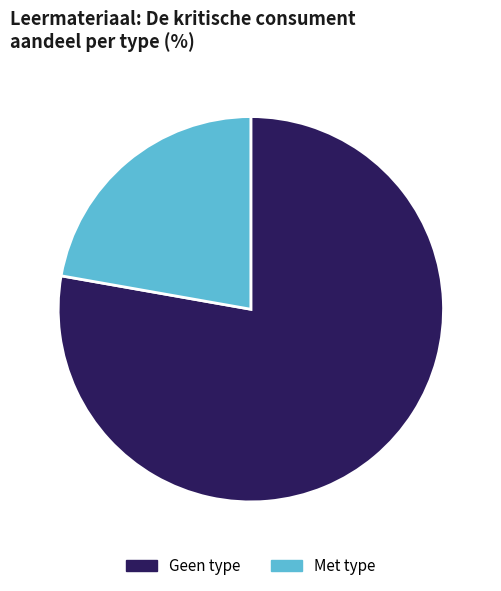

Count the number of slices in the pie.

2